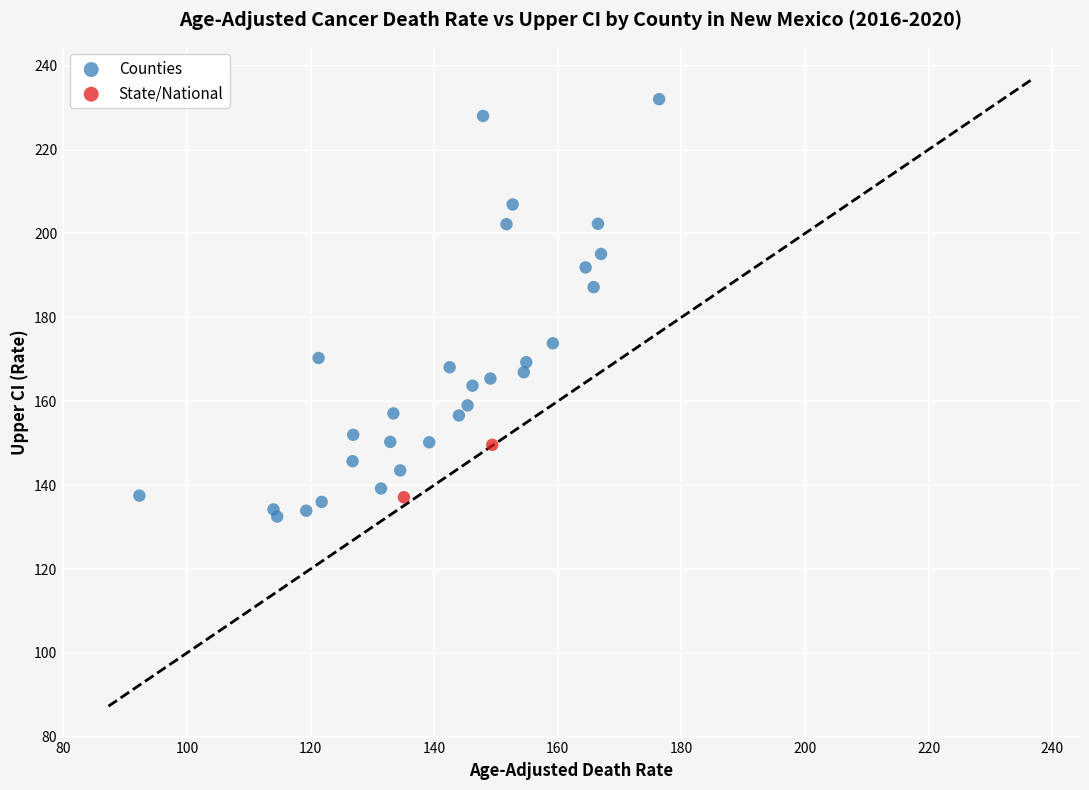

Which series contains the lowest Y value?

Counties